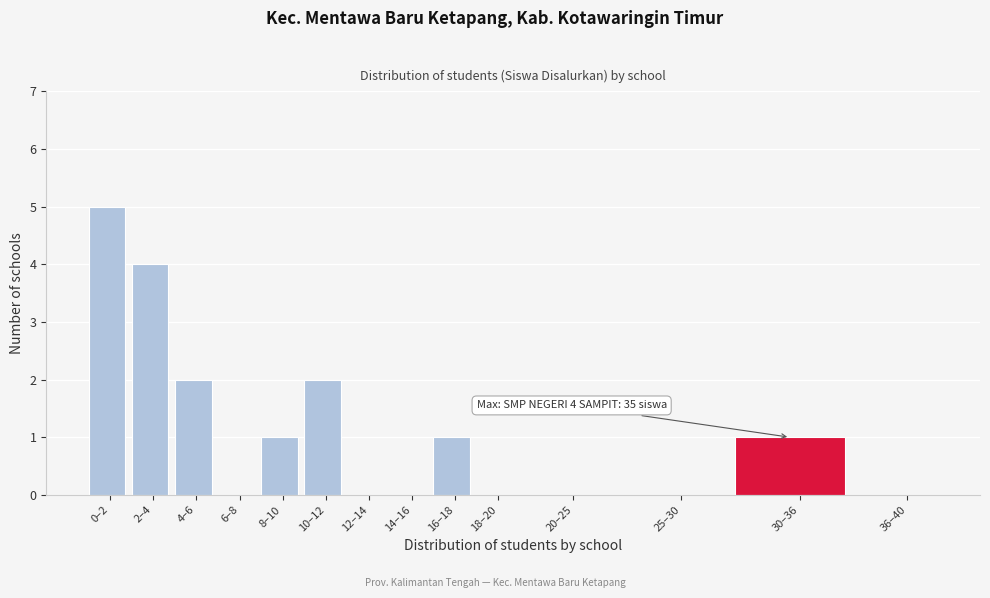

Reading left to right, list all the values displayed in this chart.

0–2=5	2–4=4	4–6=2	6–8=0	8–10=1	10–12=2	12–14=0	14–16=0	16–18=1	18–20=0	20–25=0	25–30=0	30–36=1	36–40=0